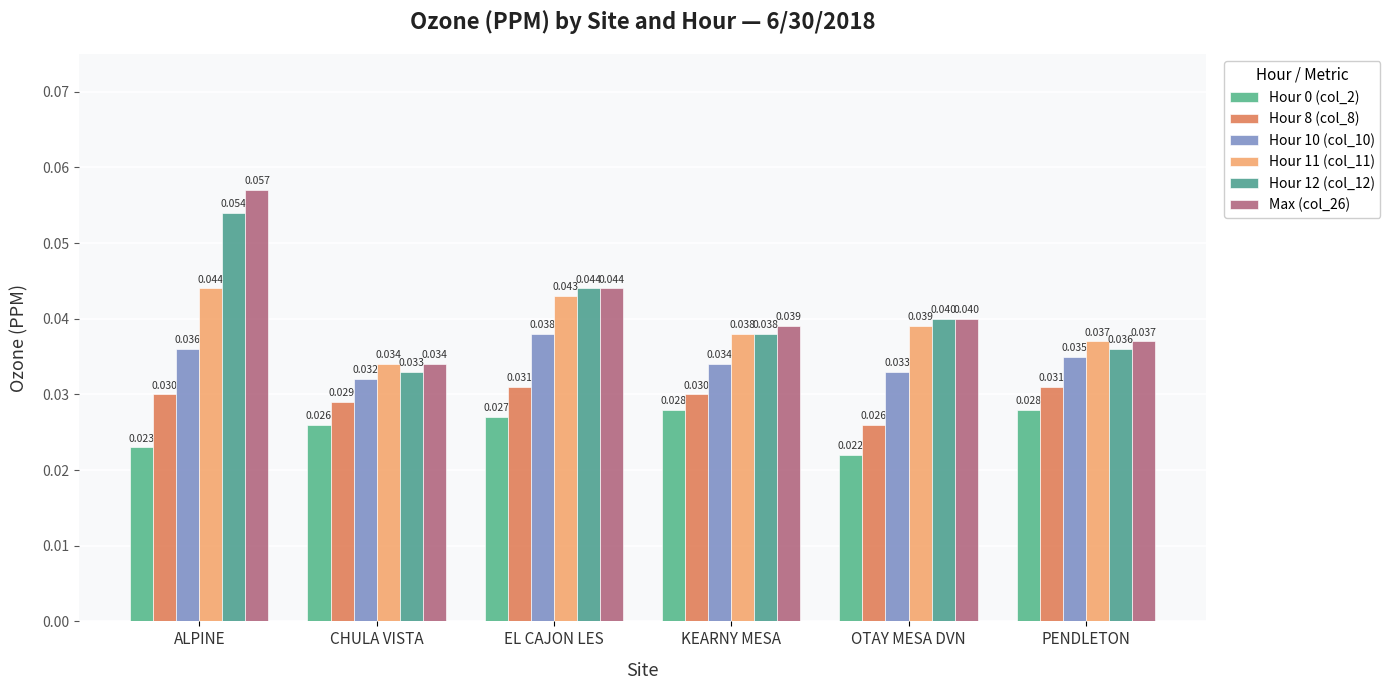

Are the bars grouped side by side (vs. stacked)?

Yes